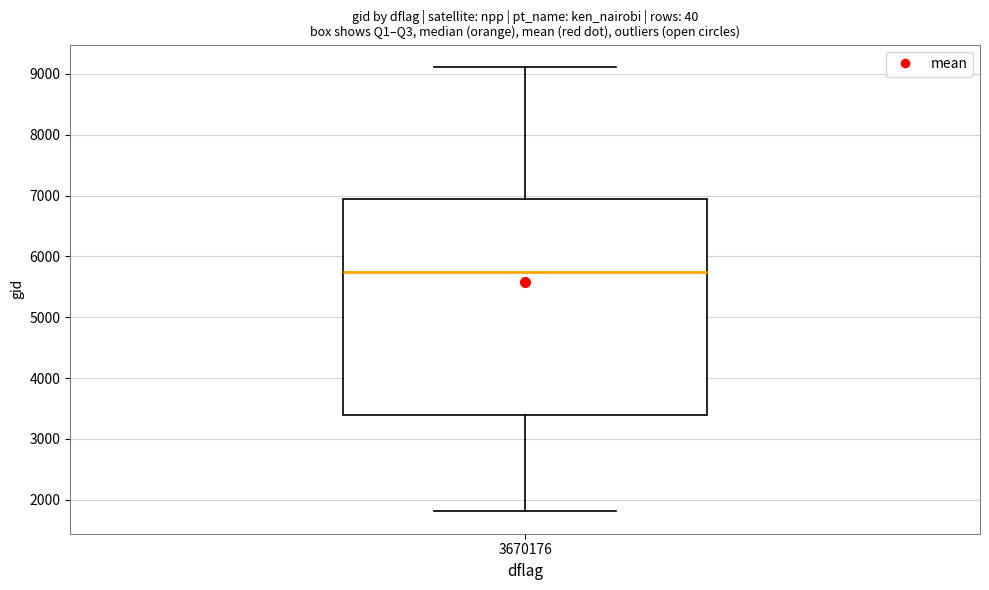

Read this box plot against the y-axis: the position of the median line, the range covered by the box, and the ends of both whiskers. The values are not printed on the chart, so give them approximately, as read against the axis.

median 5700, box 3400 to 6900, whiskers 1800 to 9100